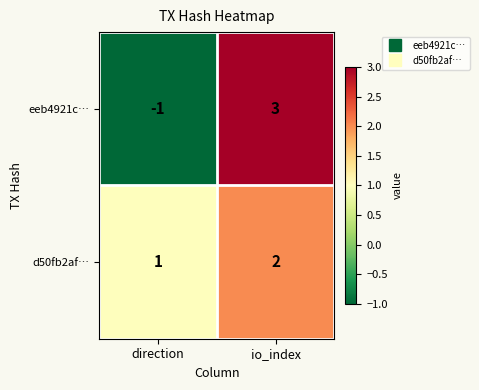

Reading left to right, extract all data points from this chart.

eeb4921c…: -1	3
d50fb2af…: 1	2